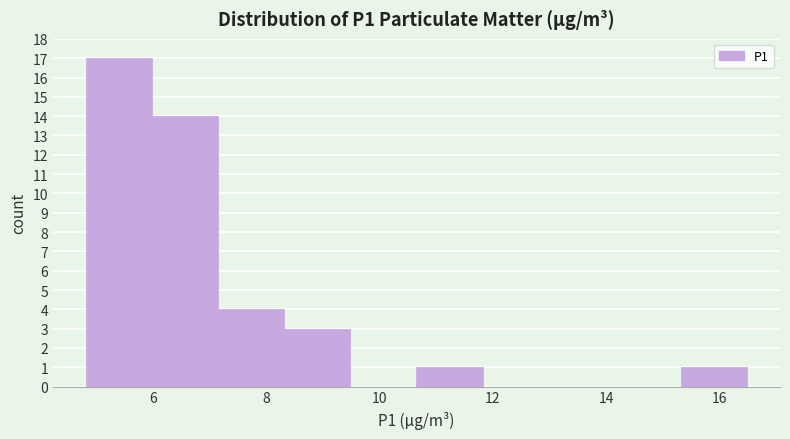

Which range on the x-axis has the tallest bar?

4.8 to 6.0